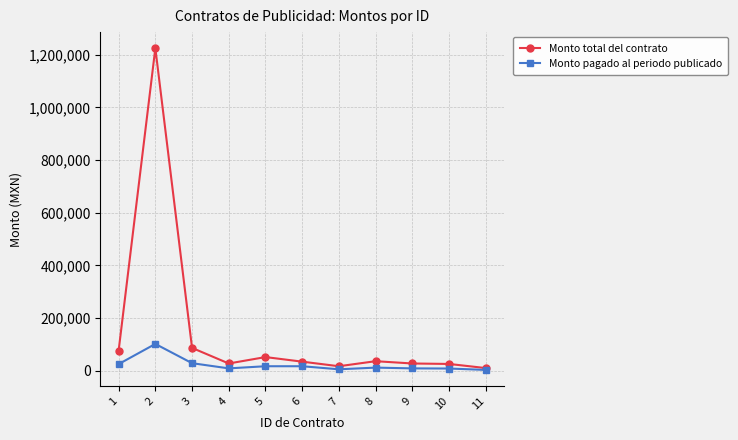

How many data points in Monto total del contrato are less than 34800?

5